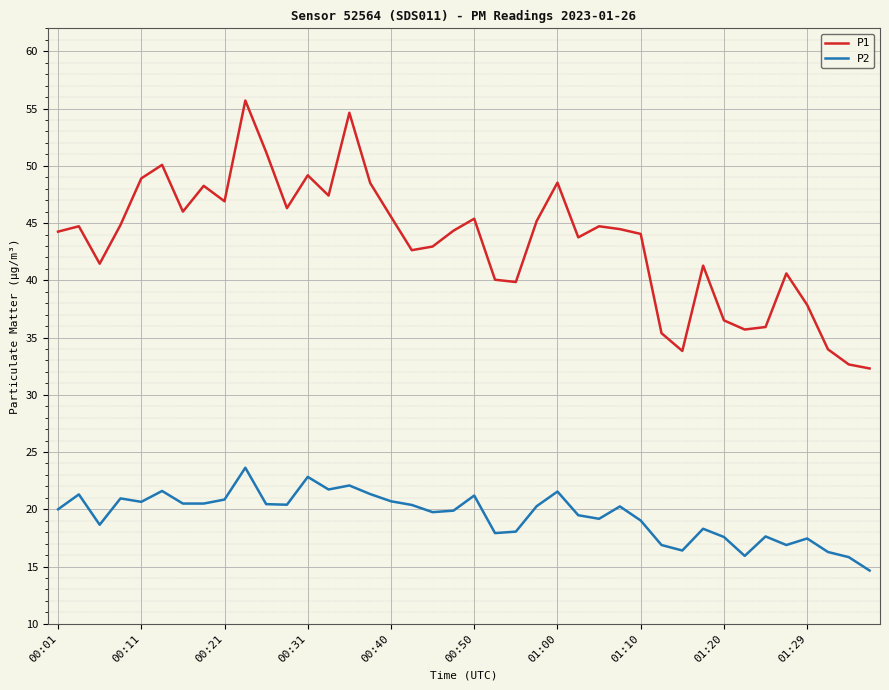

True or false: P2 and P1 cross at least once.

False